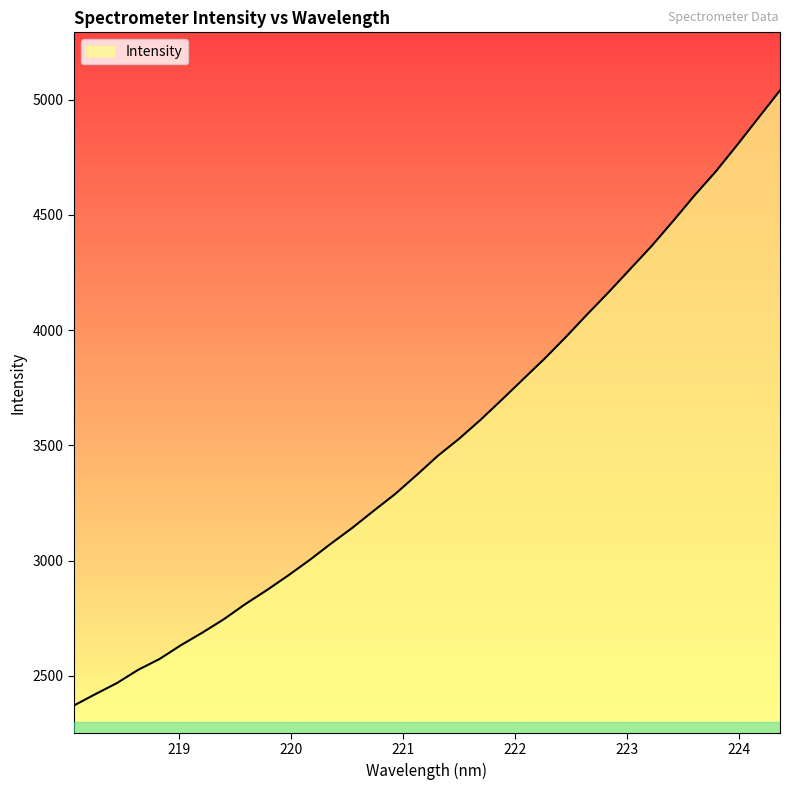

What is the difference between the maximum and minimum values?

2668.4